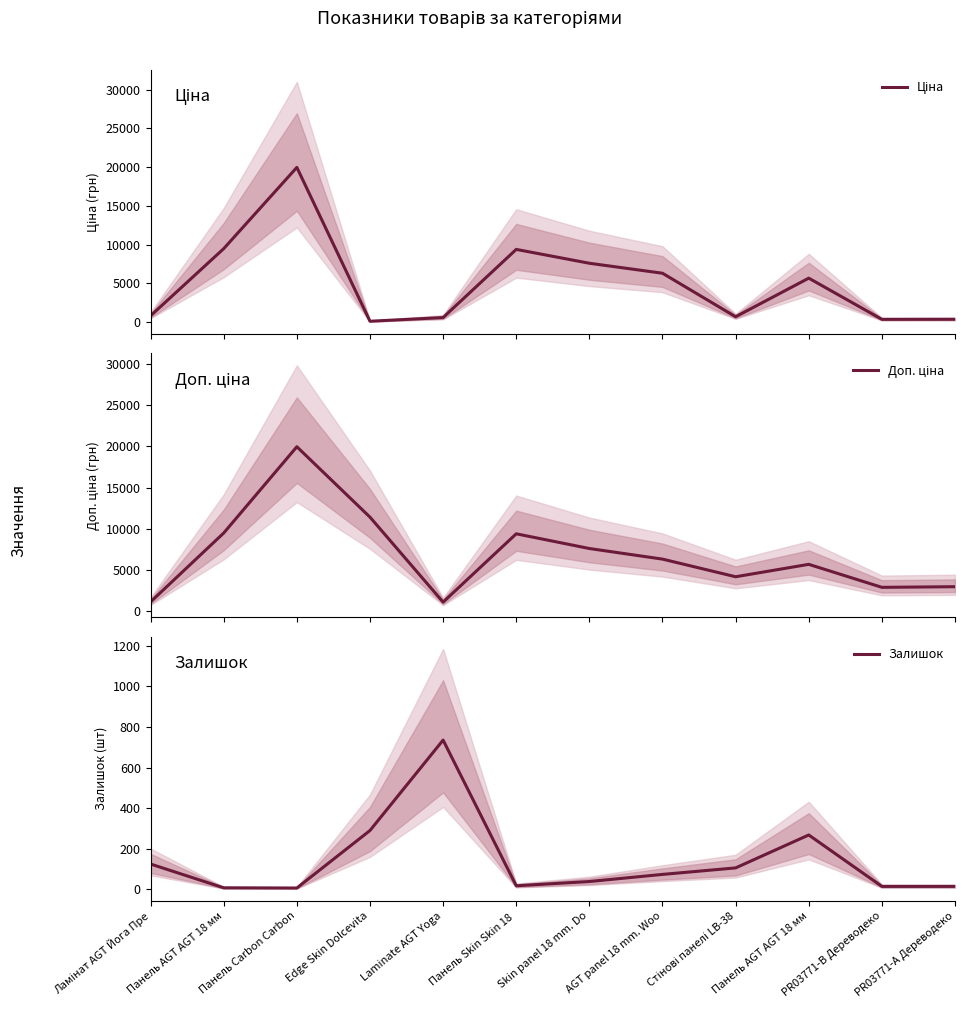

How many values in the Доп. ціна series exceed 6308?

6